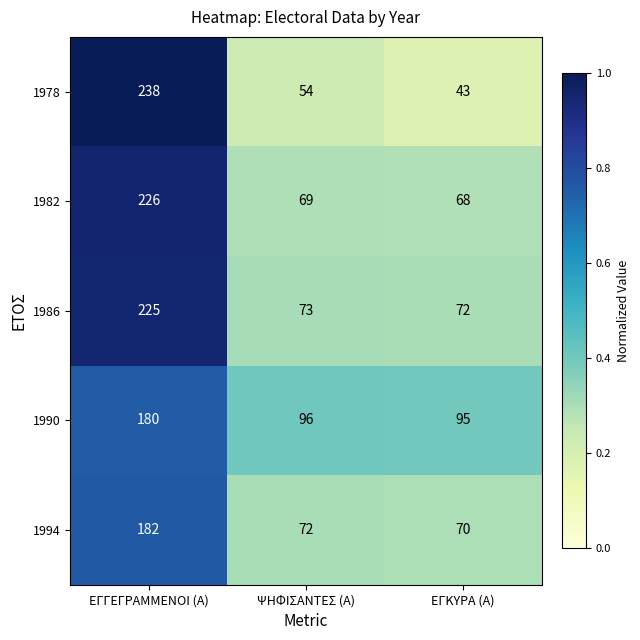

Where is 1982 nearest to the value 147?

ΨΗΦΙΣΑΝΤΕΣ (Α)